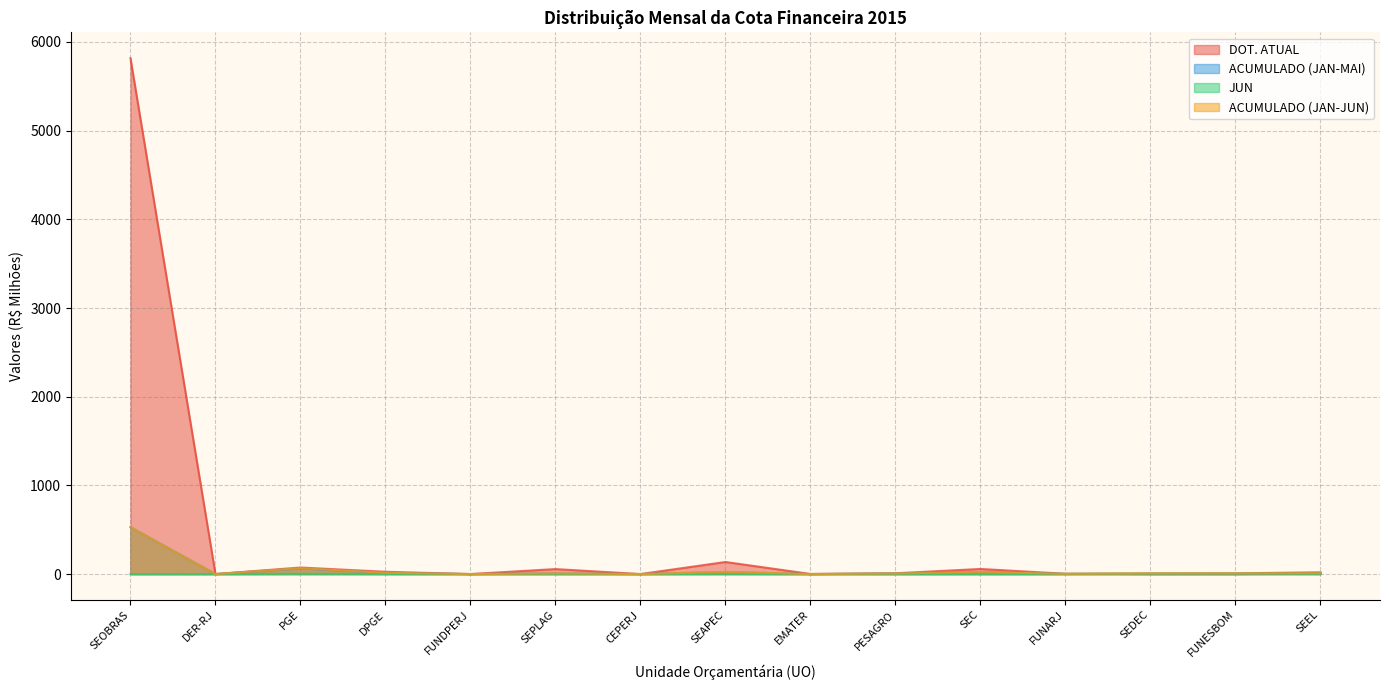

Rank the categories by ACUMULADO (JAN-JUN) value from highest to lowest.

SEOBRAS, PGE, SEAPEC, SEC, DPGE, SEEL, SEPLAG, PESAGRO, FUNESBOM, SEDEC, FUNARJ, EMATER, FUNDPERJ, CEPERJ, DER-RJ